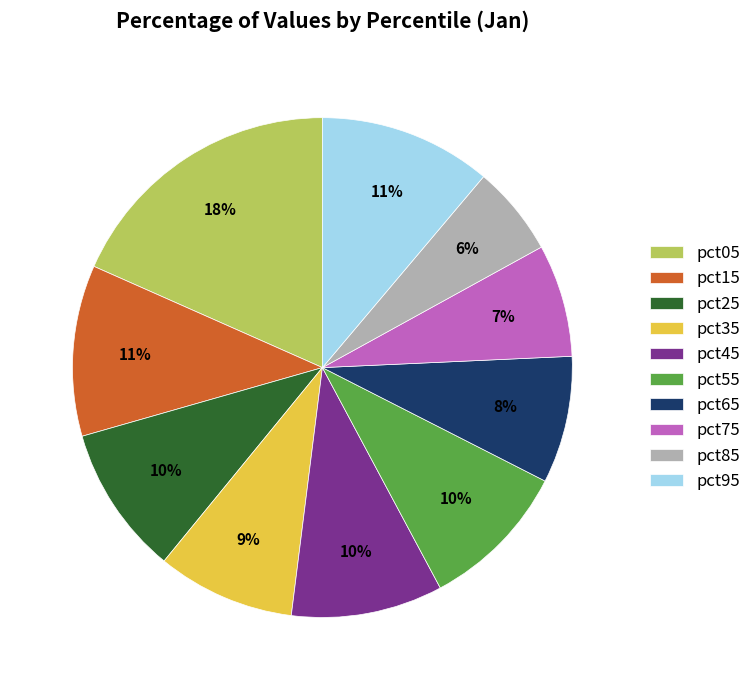

Does any single category account for the majority?

No